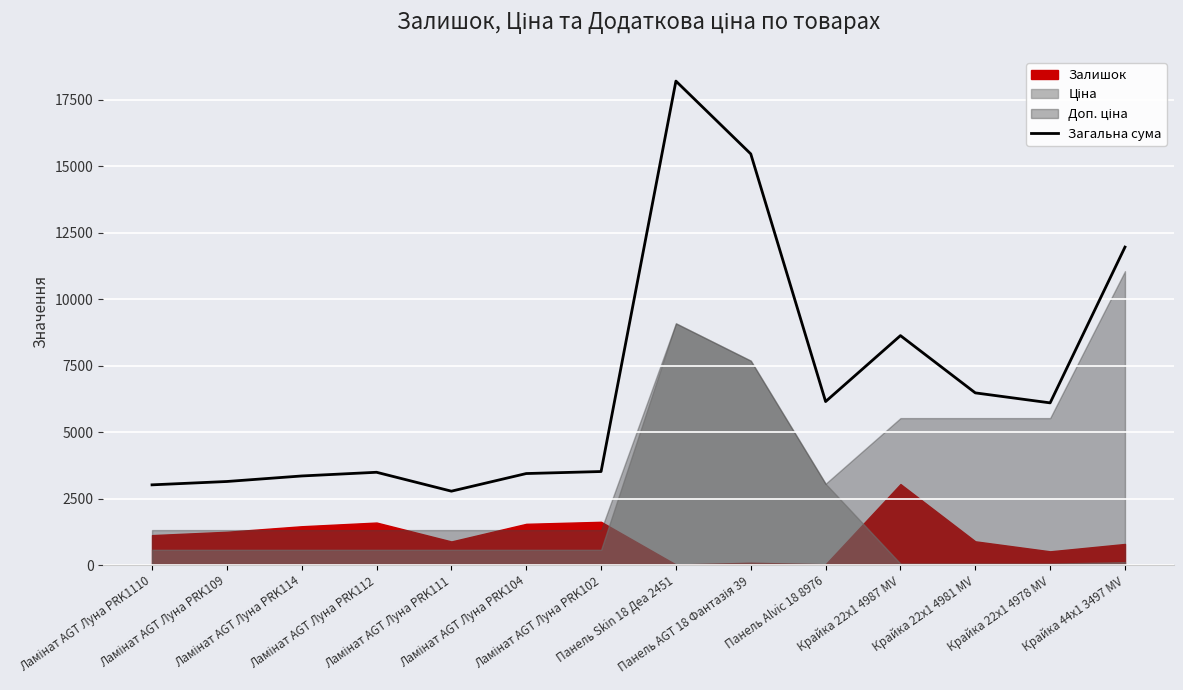

What is the approximate value at Крайка 22x1 4978 MV?

6101.3